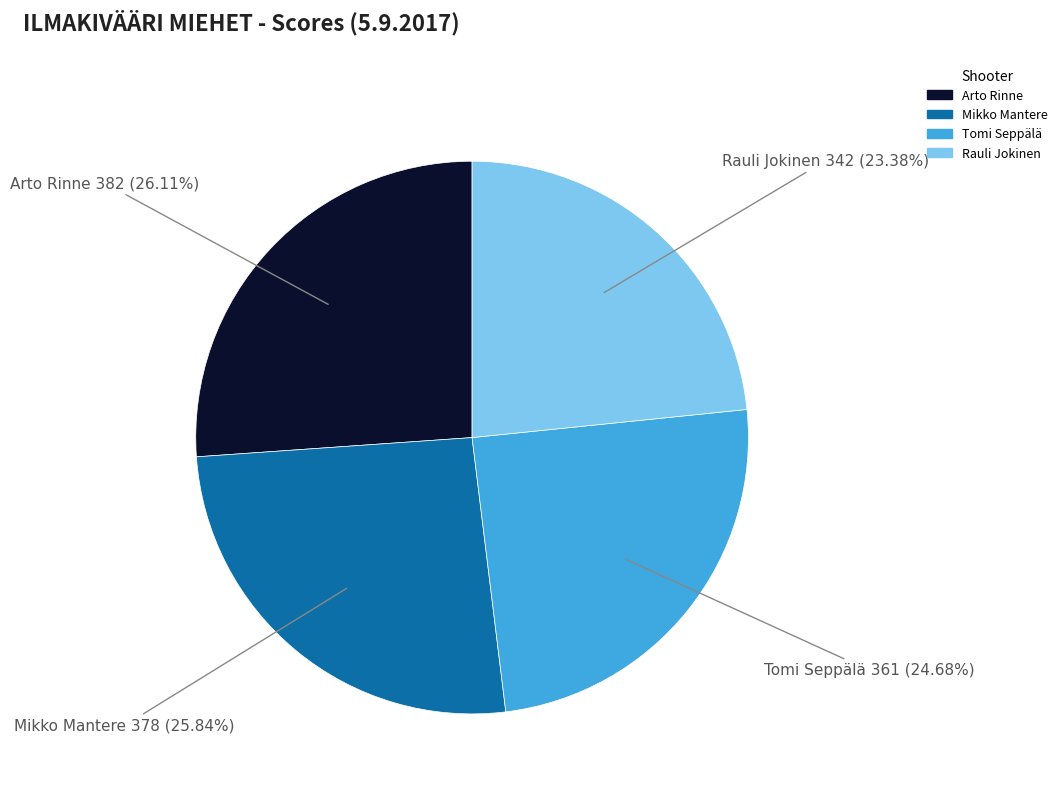

Is the sum of Tomi Seppälä and Mikko Mantere greater than half?

Yes